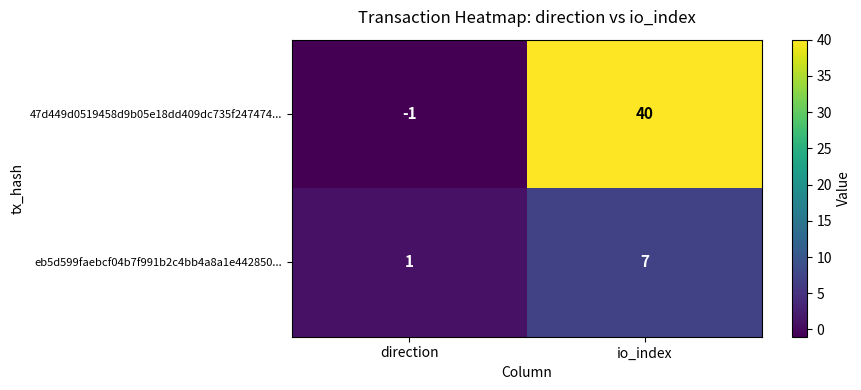

How many negative values does the 47d449d0519458d9b05e18dd409dc735f247474... series have?

1